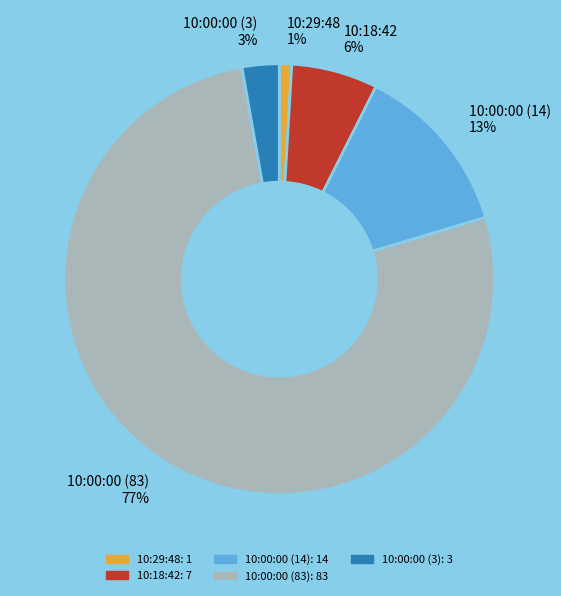

Is there a majority slice in this chart?

Yes